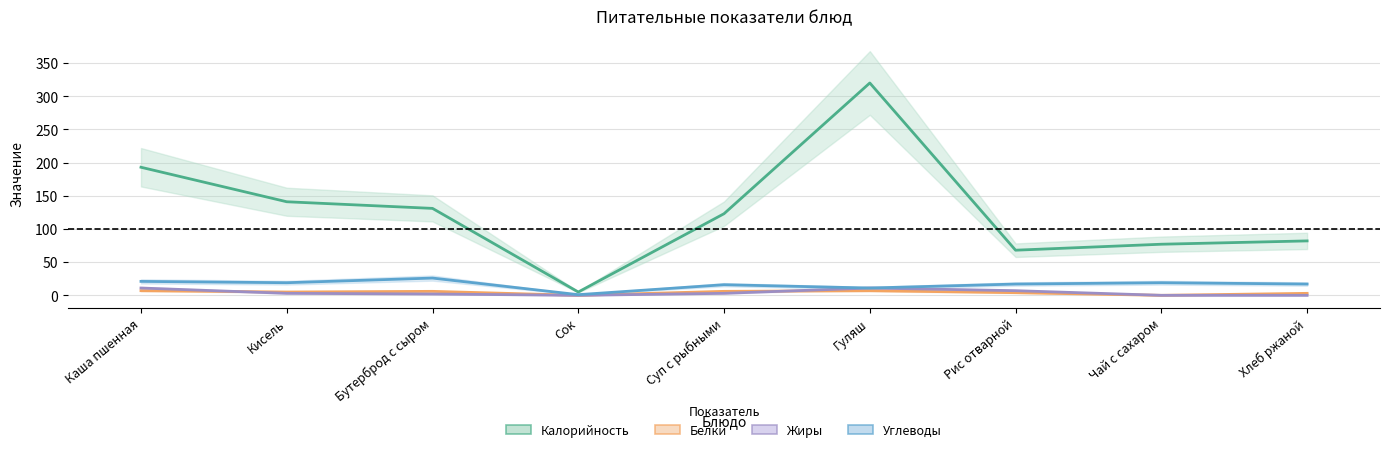

What is the difference between the maximum and minimum values in the Углеводы series?

25